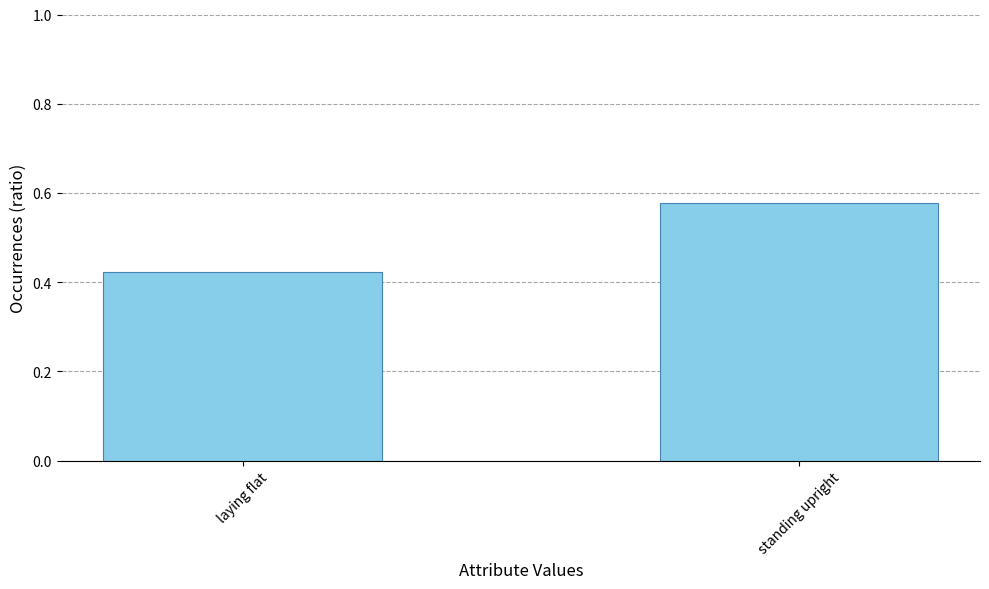

What position from the left is standing upright?

2